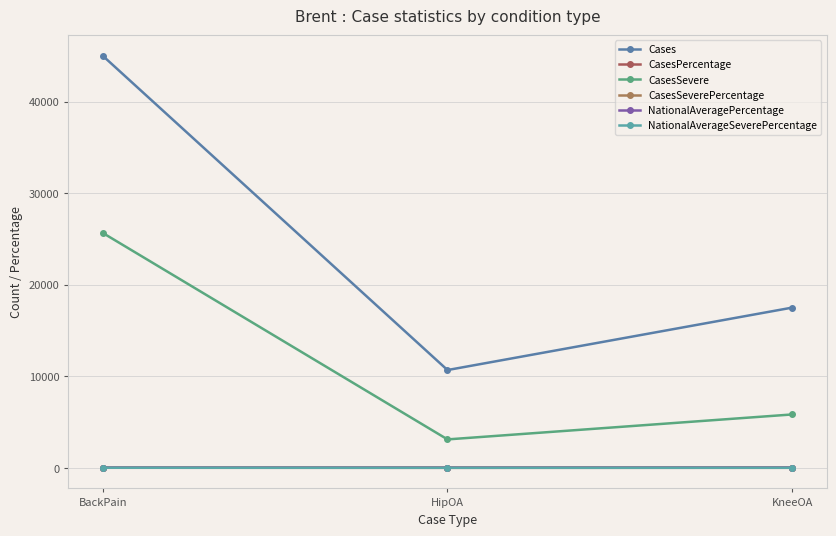

Reading right to left, what are all the values shown in this chart?

Cases: KneeOA=17499.0	HipOA=10680.0	BackPain=44995.0
CasesPercentage: KneeOA=17.3	HipOA=10.6	BackPain=14.3
CasesSevere: KneeOA=5831.0	HipOA=3106.0	BackPain=25651.0
CasesSeverePercentage: KneeOA=5.8	HipOA=3.1	BackPain=8.2
NationalAveragePercentage: KneeOA=18.2	HipOA=10.9	BackPain=16.9
NationalAverageSeverePercentage: KneeOA=6.1	HipOA=3.2	BackPain=10.2